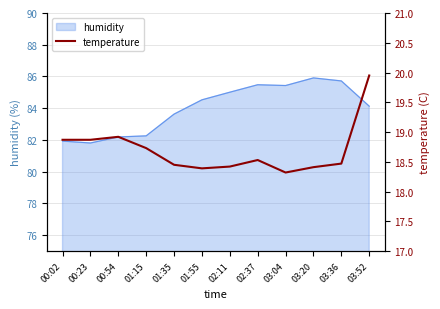

The value at 02:11 is 32.7. True or false?

False